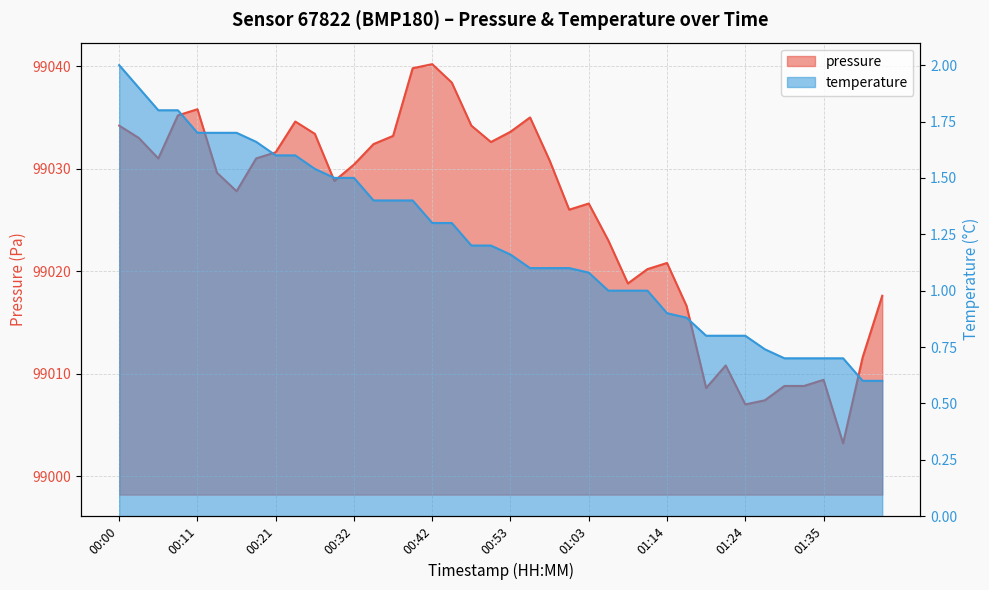

True or false: the data shows 57367.2 at 00:50.

False